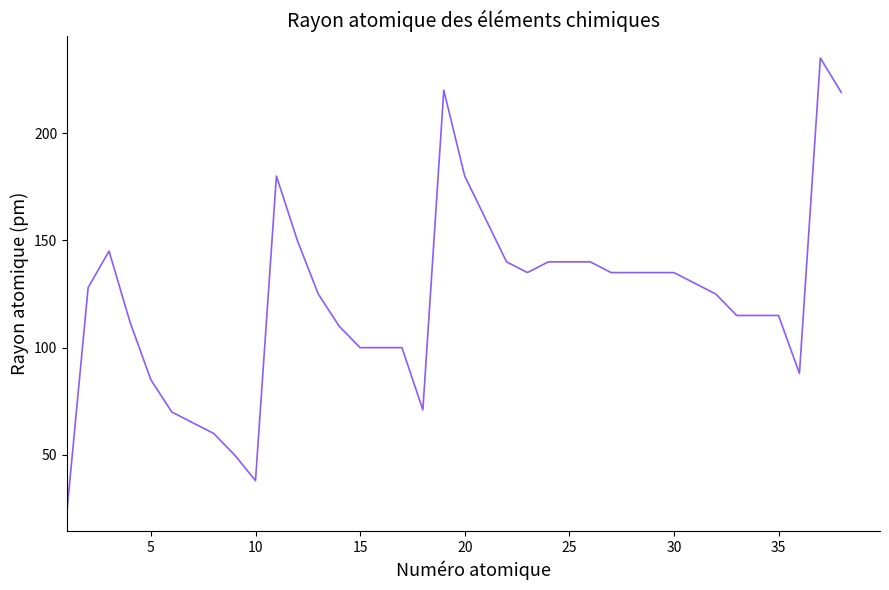

What is the difference between the maximum and minimum values?

210